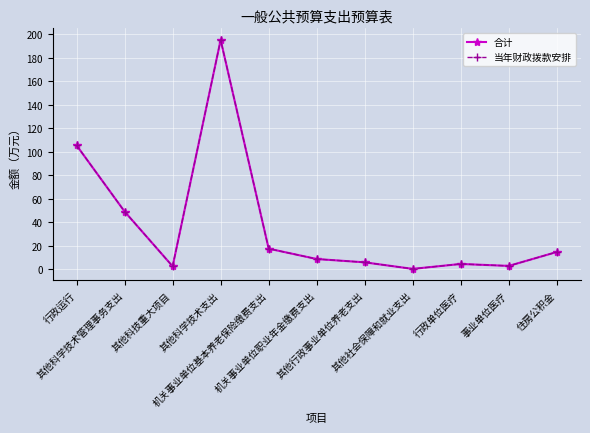

Does the chart have visible grid lines?

Yes